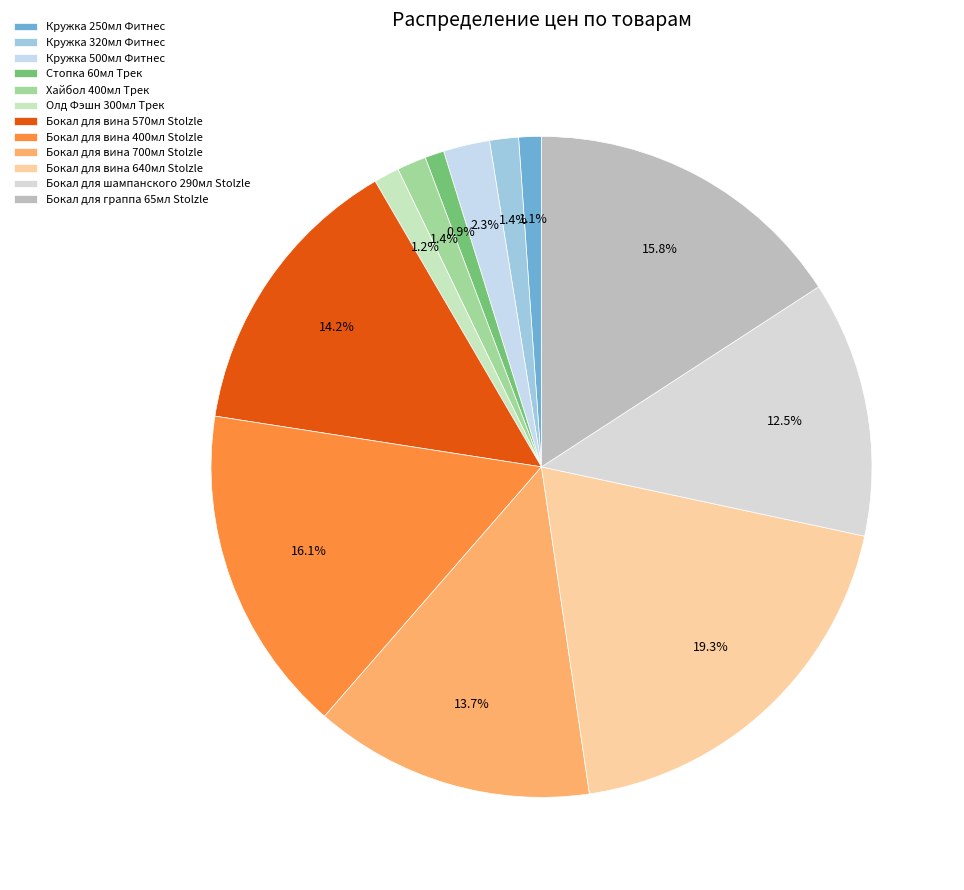

Rank the categories by value from lowest to highest.

Стопка 60мл Трек, Кружка 250мл Фитнес, Олд Фэшн 300мл Трек, Кружка 320мл Фитнес, Хайбол 400мл Трек, Кружка 500мл Фитнес, Бокал для шампанского 290мл Stolzle, Бокал для вина 700мл Stolzle, Бокал для вина 570мл Stolzle, Бокал для граппа 65мл Stolzle, Бокал для вина 400мл Stolzle, Бокал для вина 640мл Stolzle